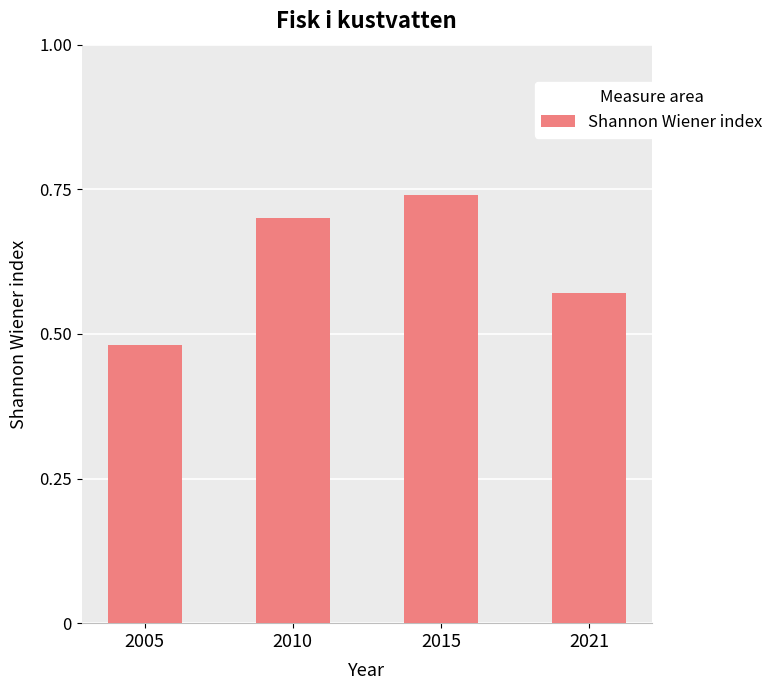

Count the number of data series in this chart.

1